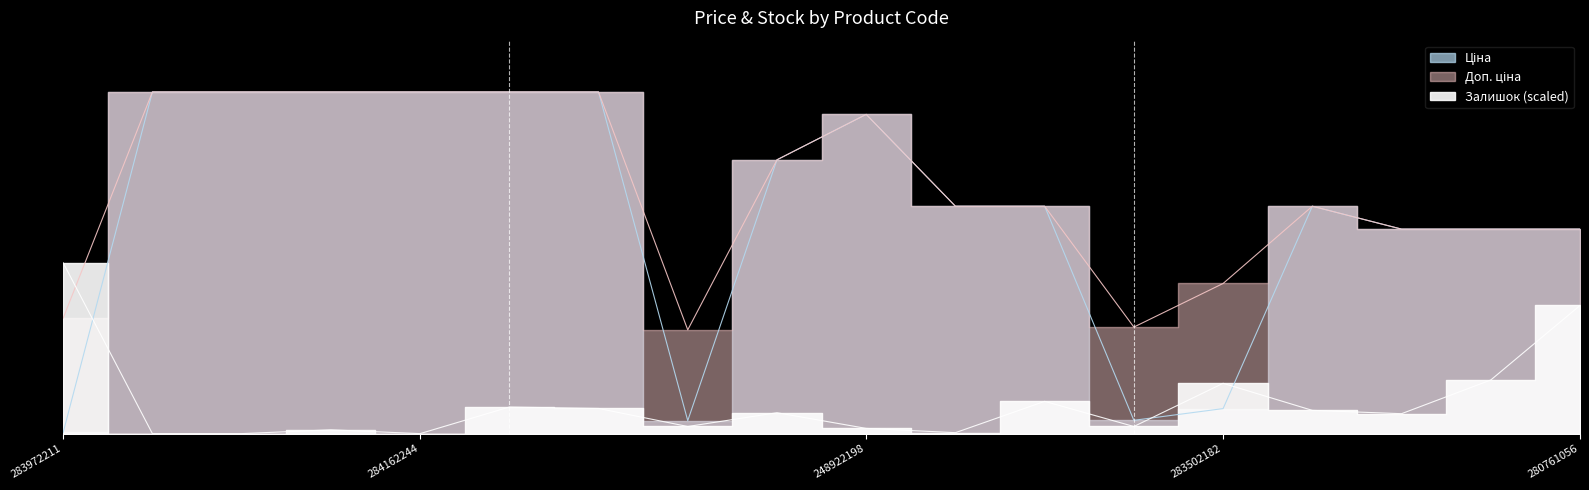

At how many categories does at least one series exceed 3029?

16